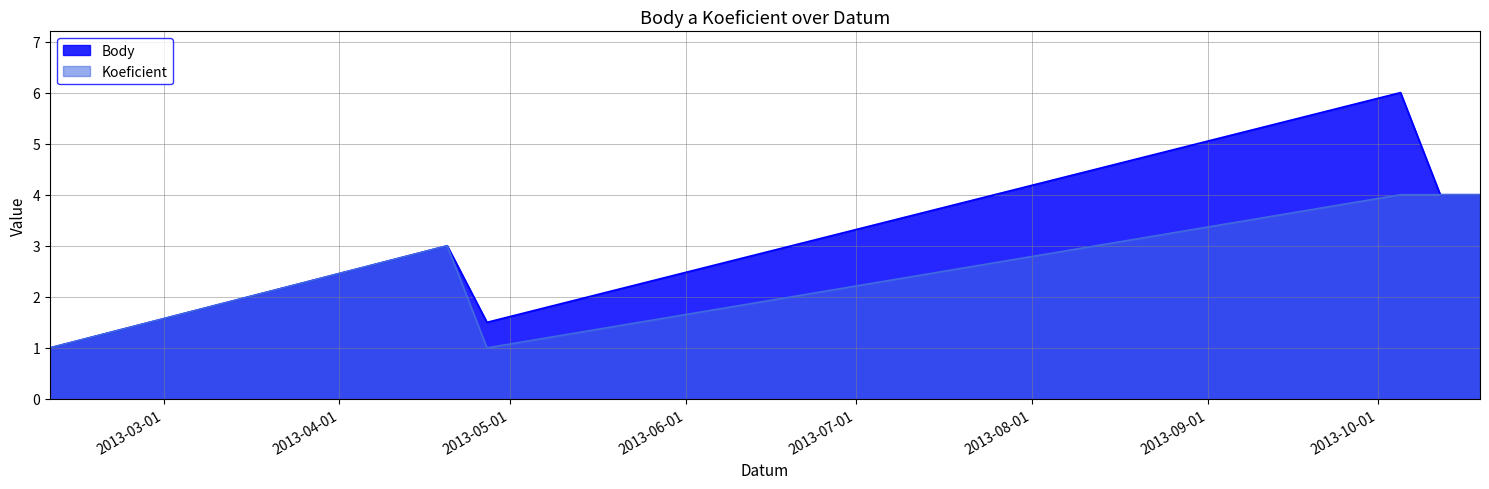

How many lines are shown in the chart?

2